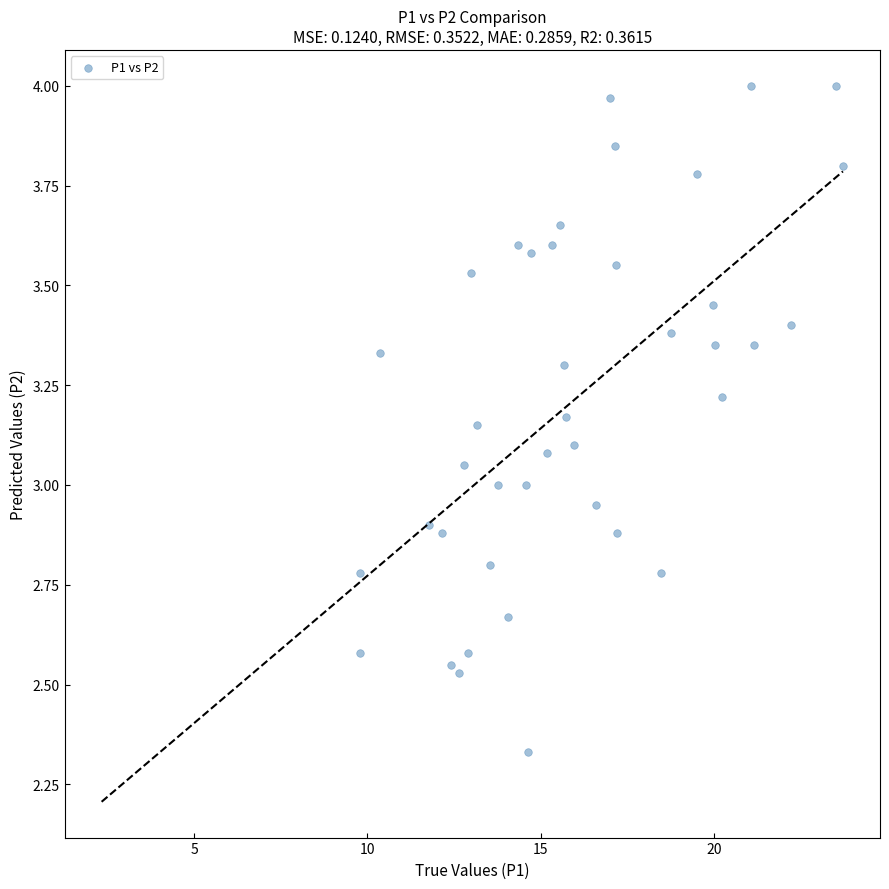

What is the range of X values (max minus min)?

13.9